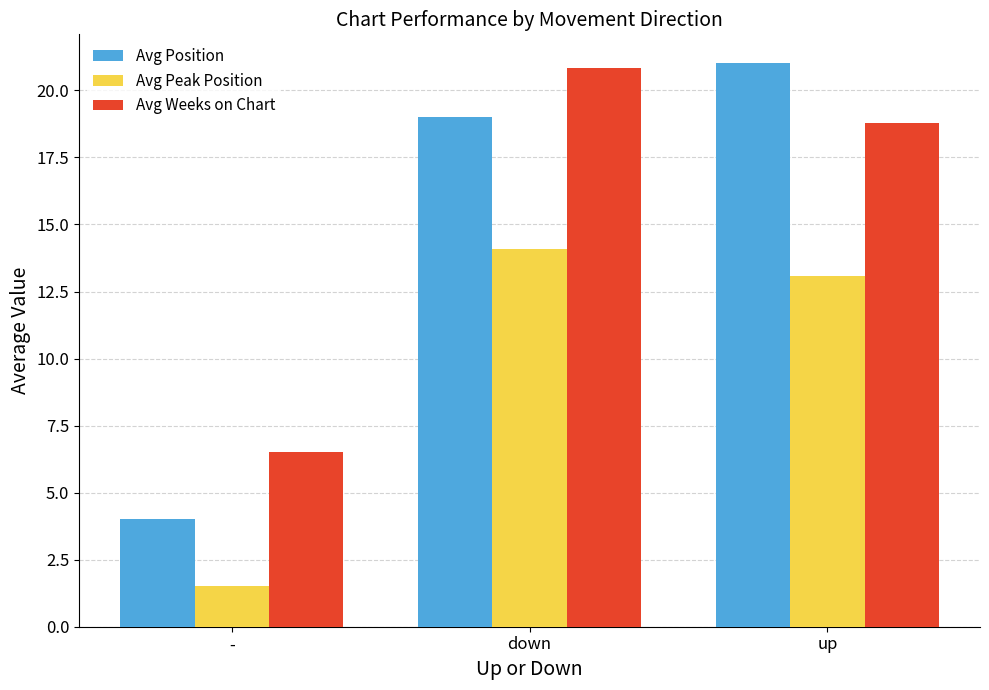

Does the chart contain stacked bars?

No